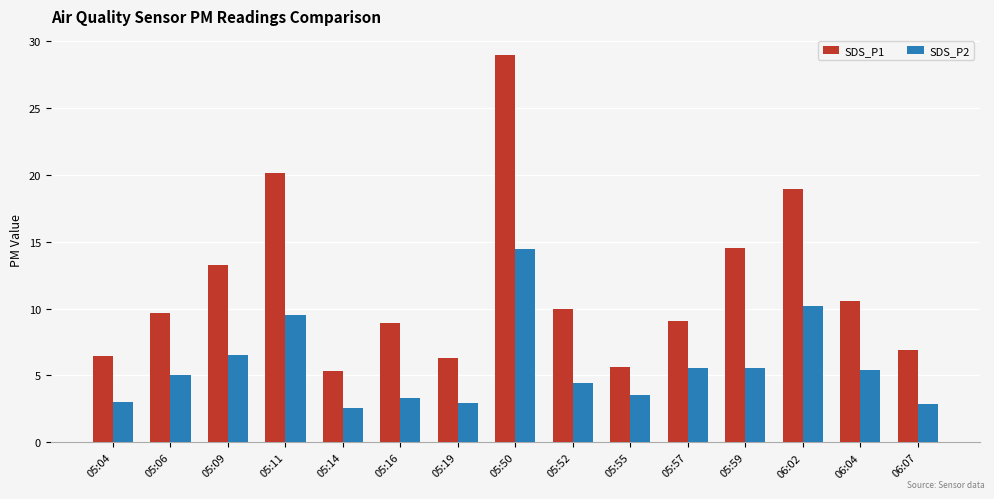

Rank the series by their maximum value, from lowest to highest.

SDS_P2, SDS_P1